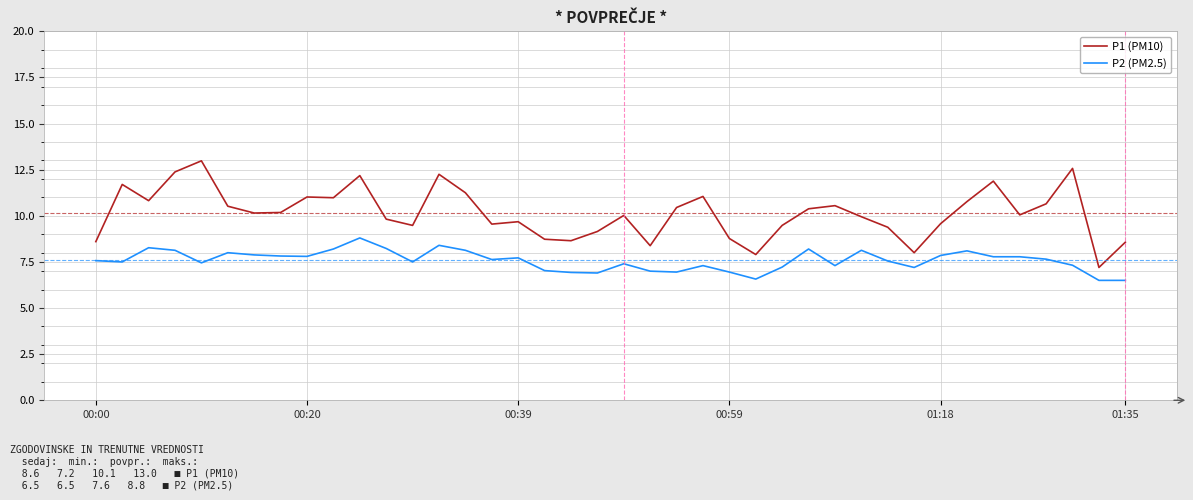

Which series has the largest total across all categories?

P1 (PM10)